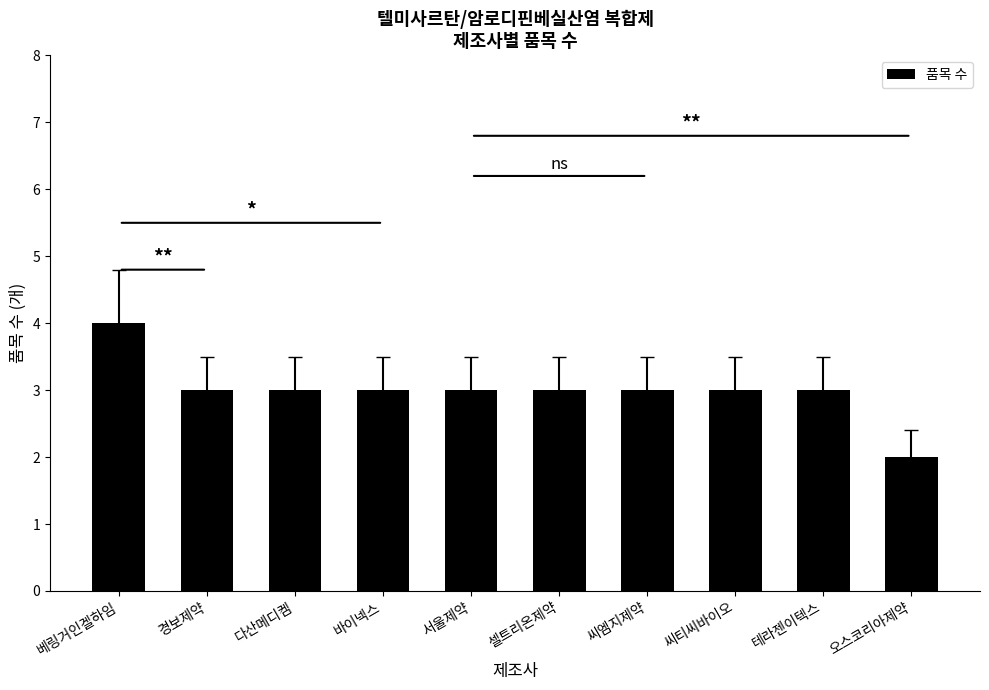

What is the sum of the values at 베링거인겔하임 and 다산메디켐?

7